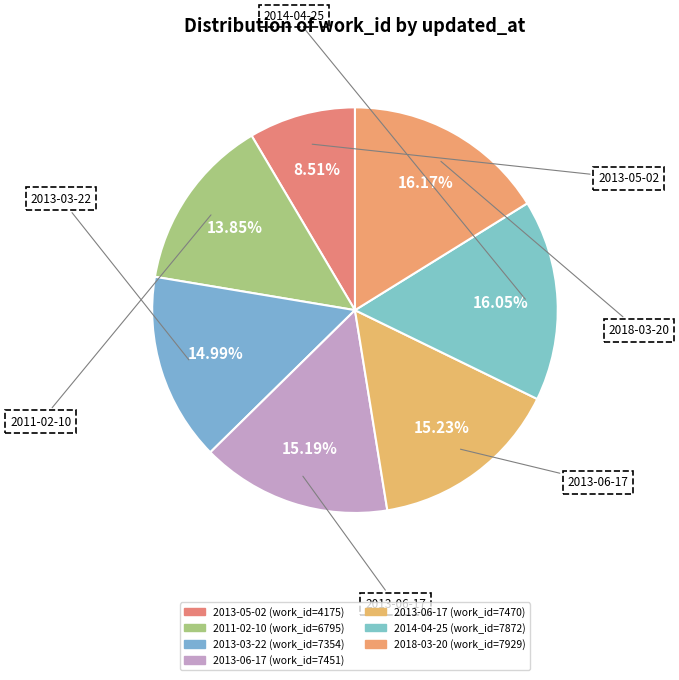

Is there a majority slice in this chart?

No